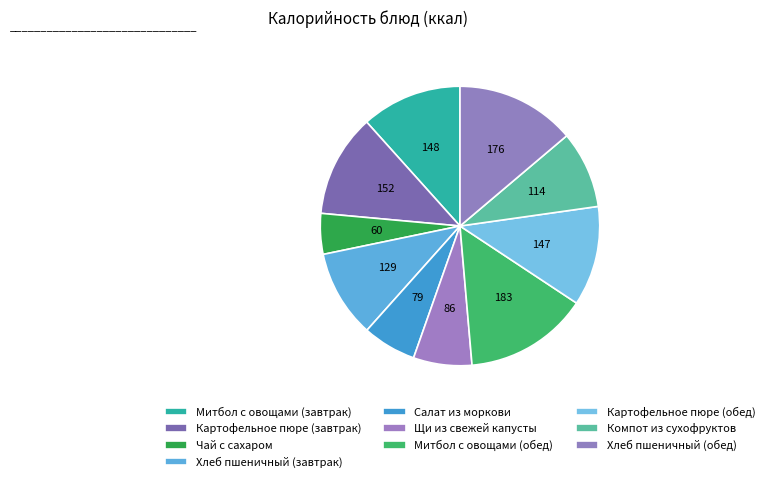

To the nearest percent, what portion does Хлеб пшеничный (завтрак) represent?

10%